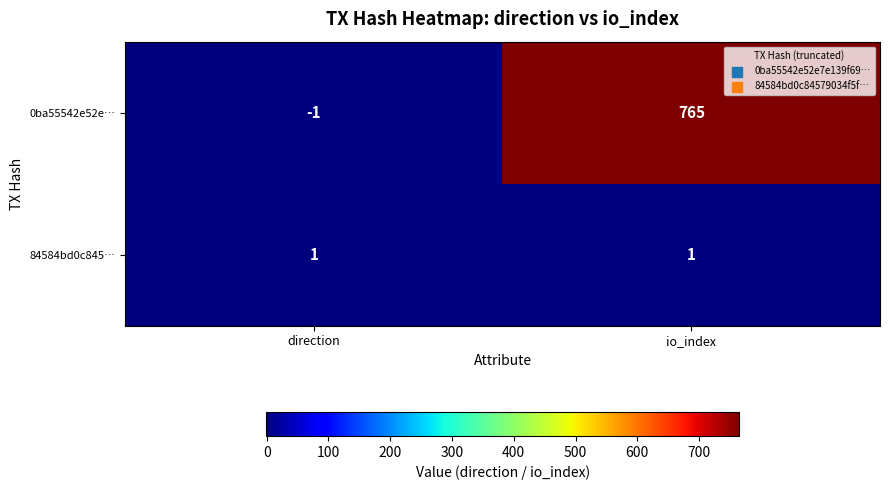

True or false: 84584bd0c845… has a value of 1 at direction.

True